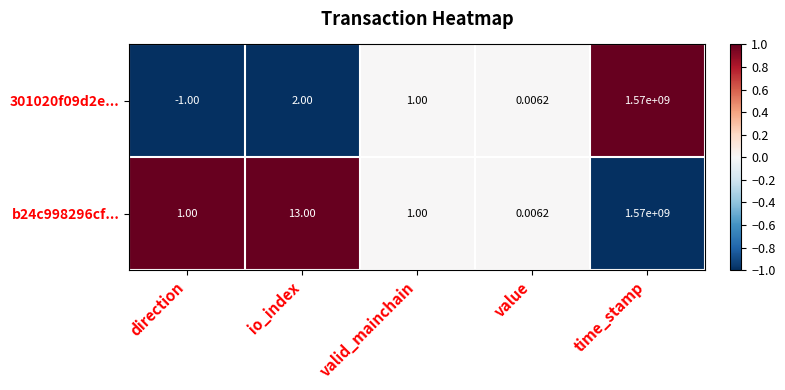

Is the value of 301020f09d2e... at time_stamp greater than the value of b24c998296cf... at direction?

Yes